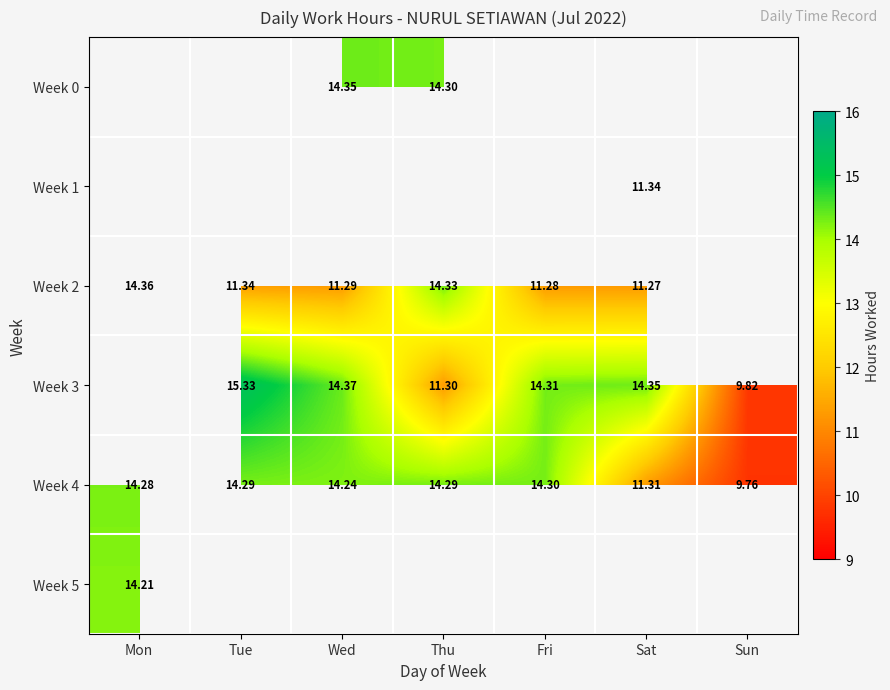

How many series are shown in this chart?

6